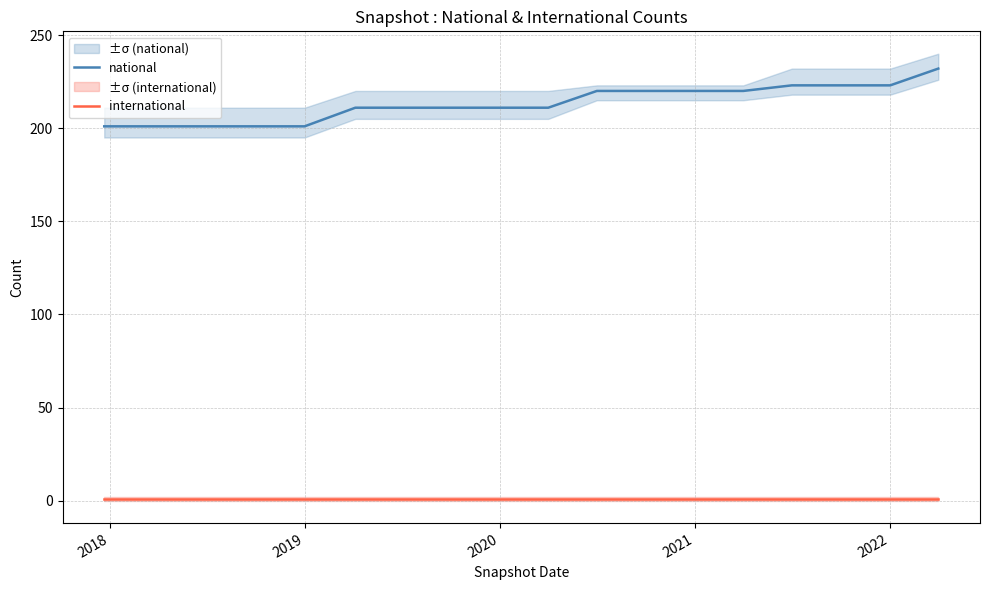

Reading left to right, list all the values displayed in this chart.

national: 201	201	201	201	201	211	211	211	211	211	220	220	220	220	223	223	223	232
international: 1	1	1	1	1	1	1	1	1	1	1	1	1	1	1	1	1	1